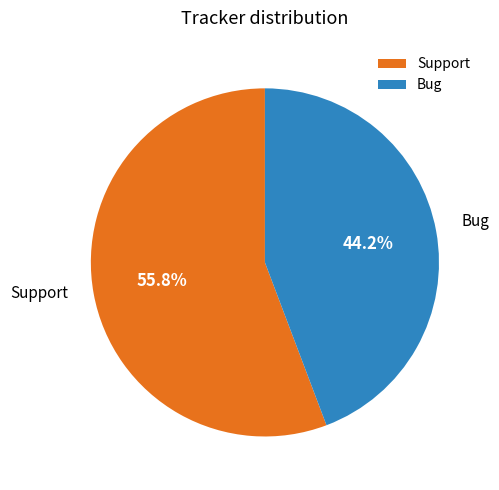

What is the largest slice in the pie chart?

Support